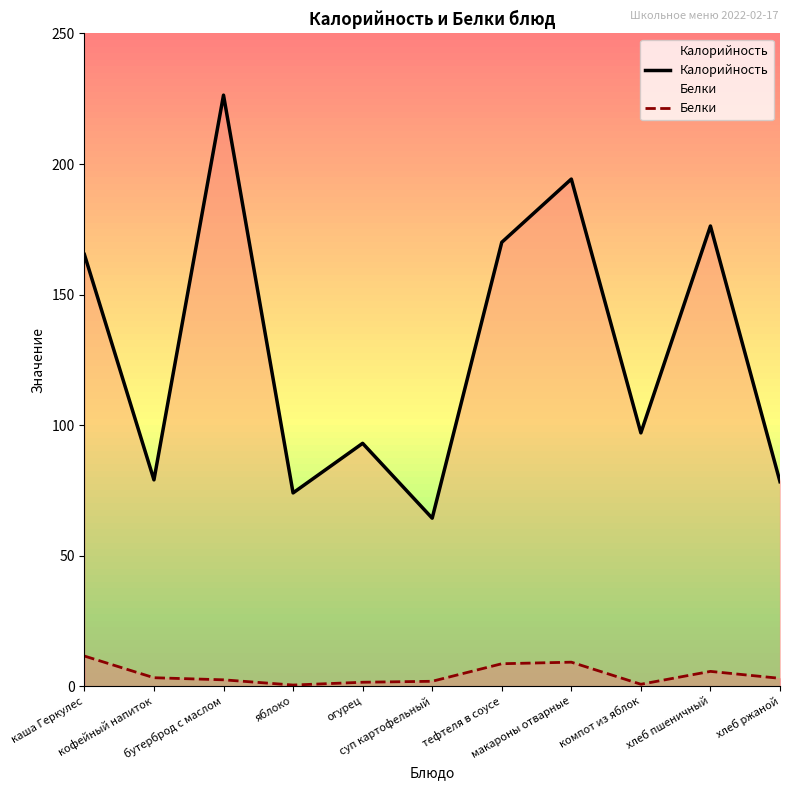

How many values in the Белки series exceed 2?

7